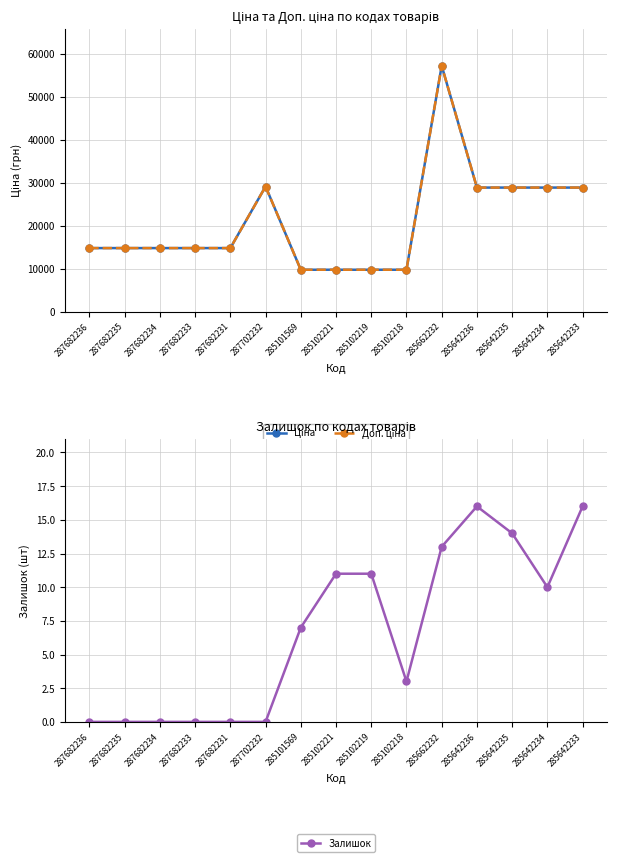

Which series has the largest total across all categories?

Ціна